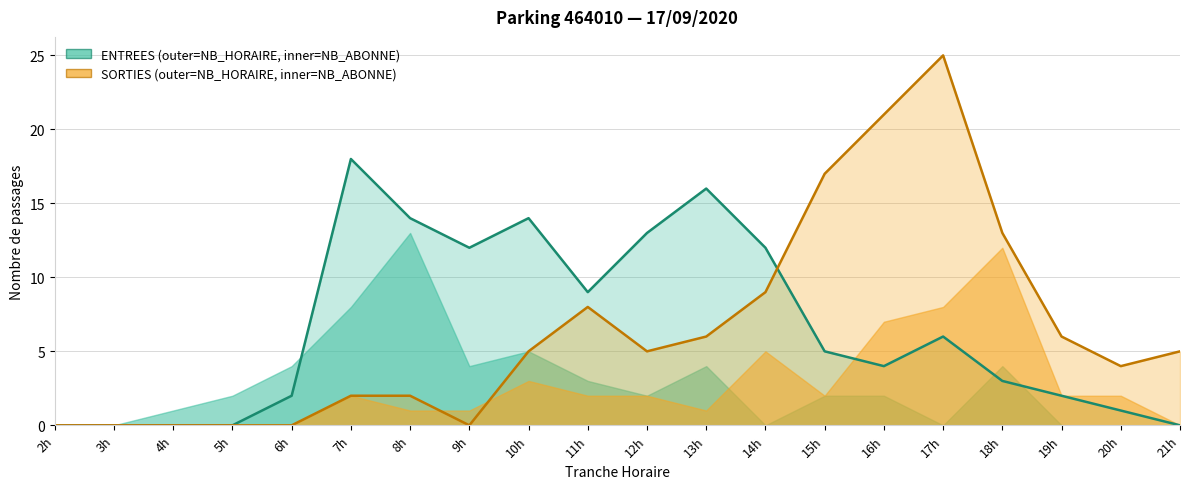

List the labels in order of SORTIES NB_HORAIRE value, smallest first.

2h, 3h, 4h, 5h, 6h, 9h, 7h, 8h, 20h, 10h, 12h, 21h, 13h, 19h, 11h, 14h, 18h, 15h, 16h, 17h